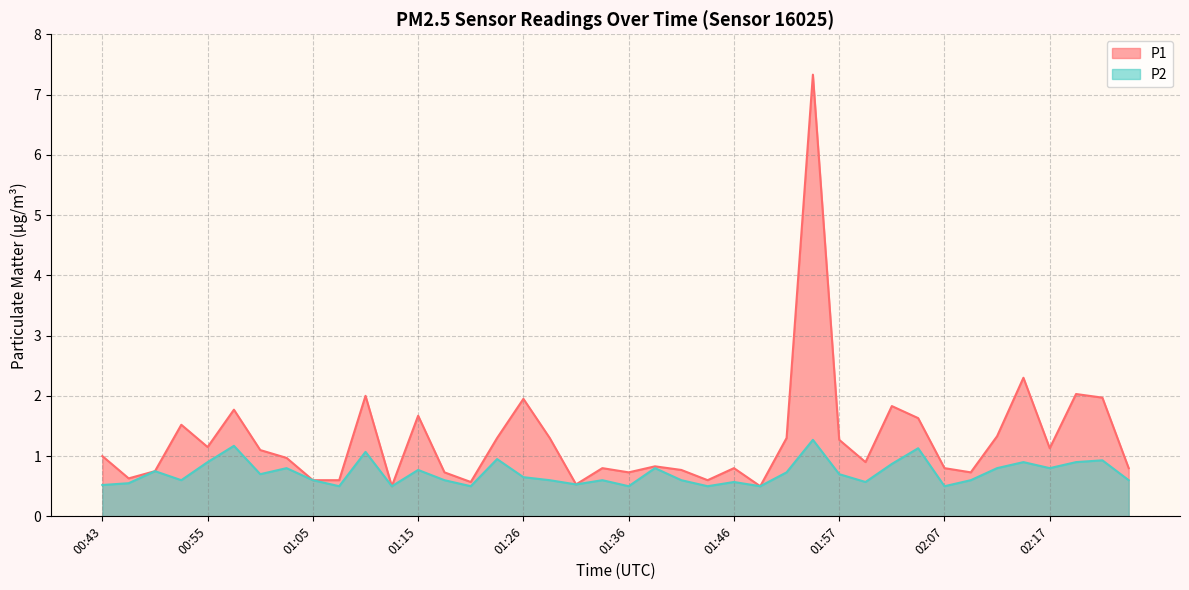

Which series has the largest total across all categories?

P1